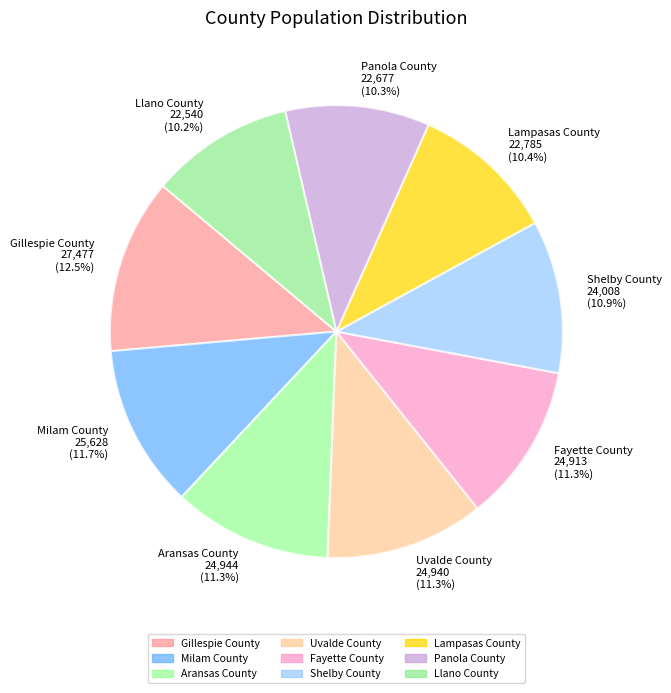

Does Lampasas County account for over 50% of the chart?

No